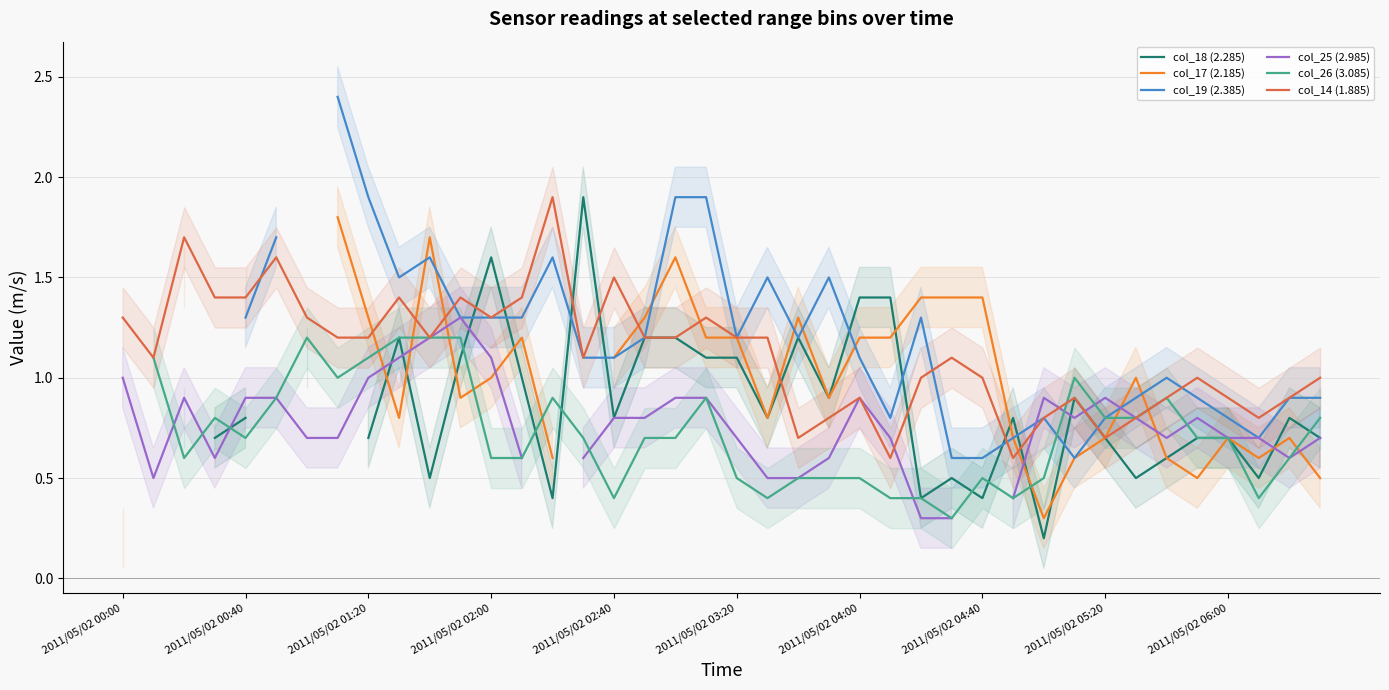

What is the maximum value for col_14 (1.885)?

1.9